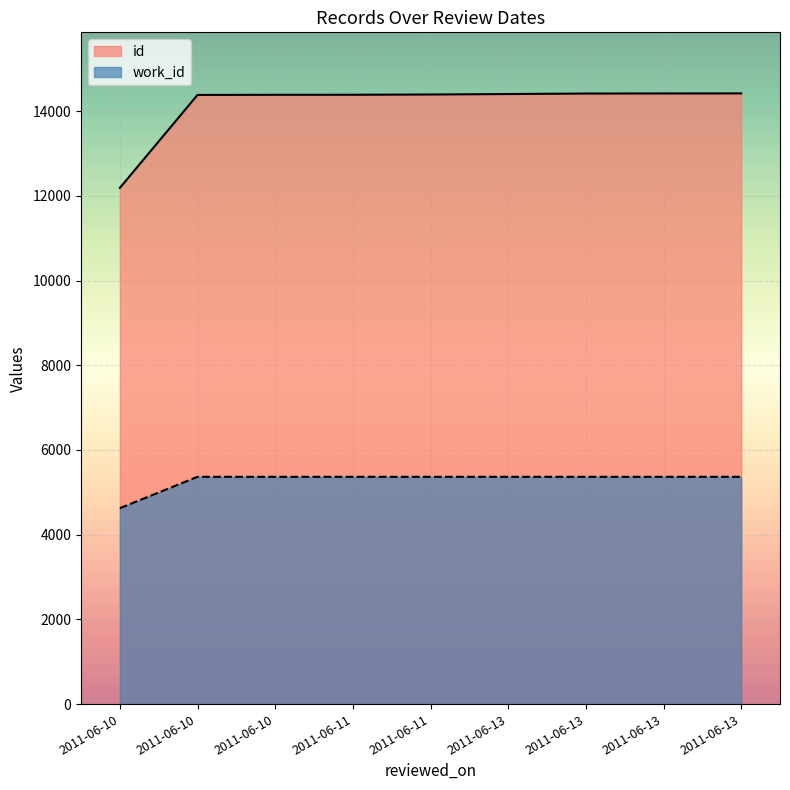

What is the average value of the id series?

14155